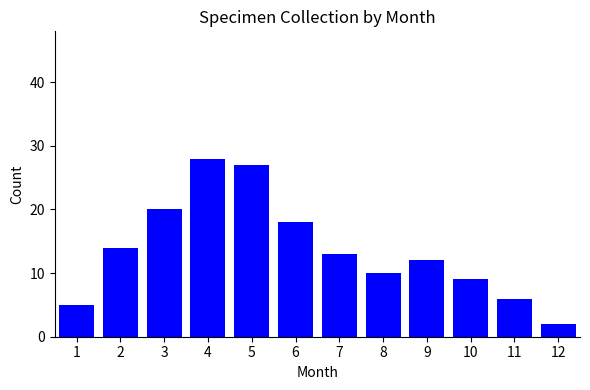

Count the number of data series in this chart.

1